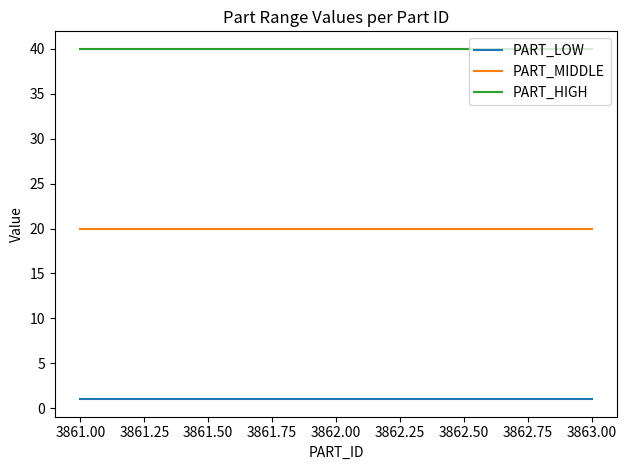

What is the average value of the PART_HIGH series?

40